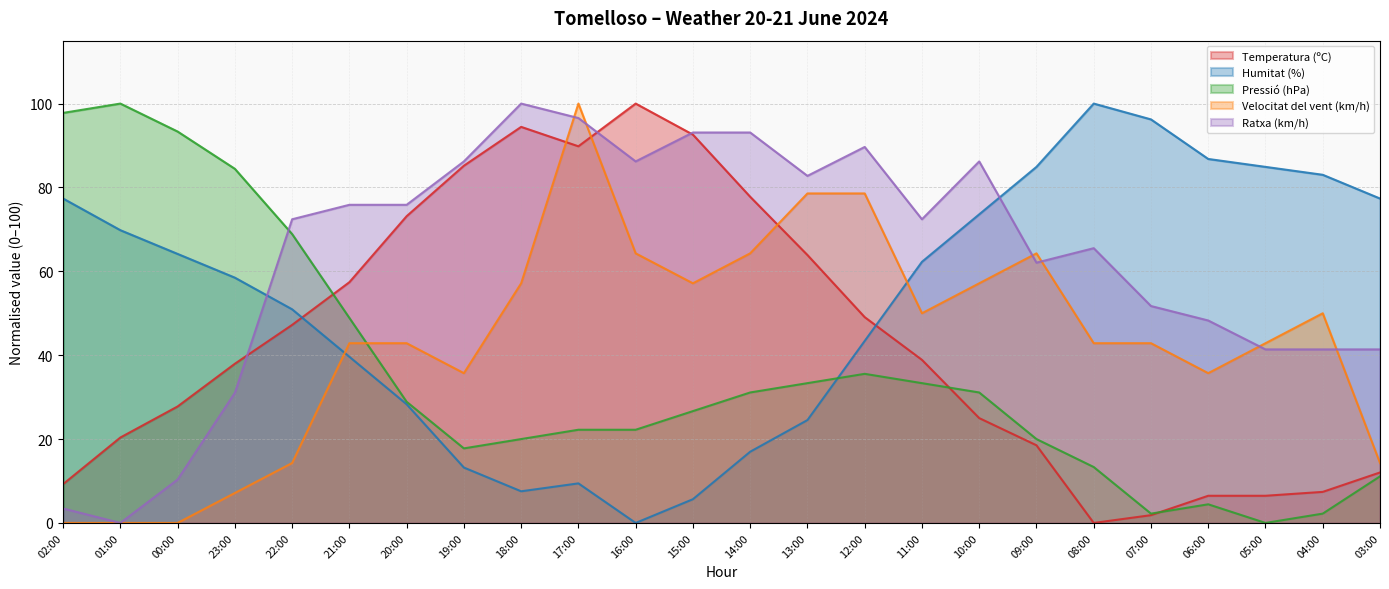

What is the sum of all Temperatura (ºC) values?

1042.6